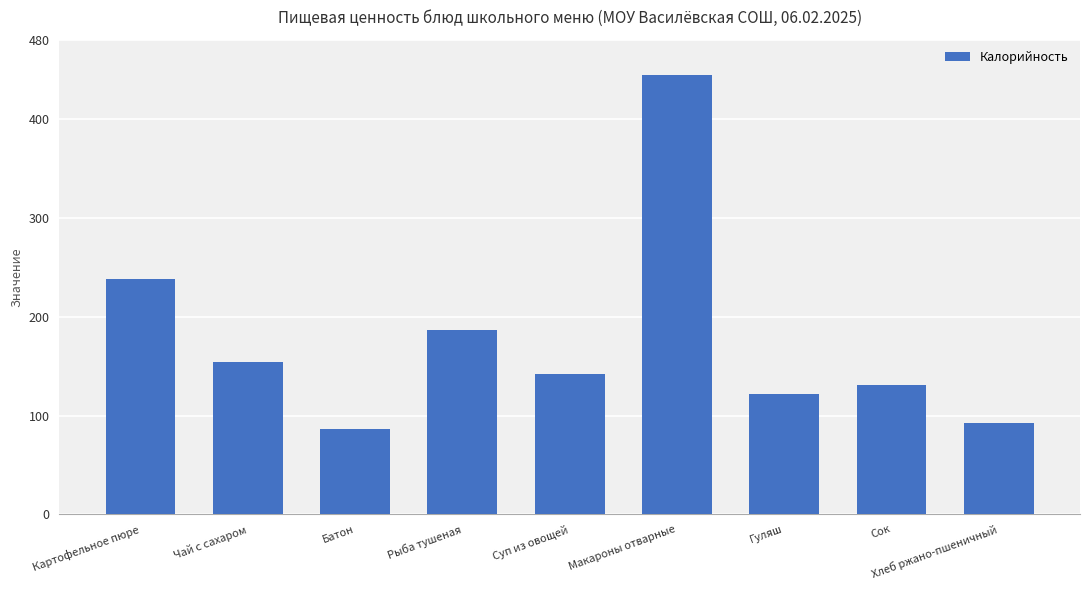

Does the chart contain stacked bars?

No